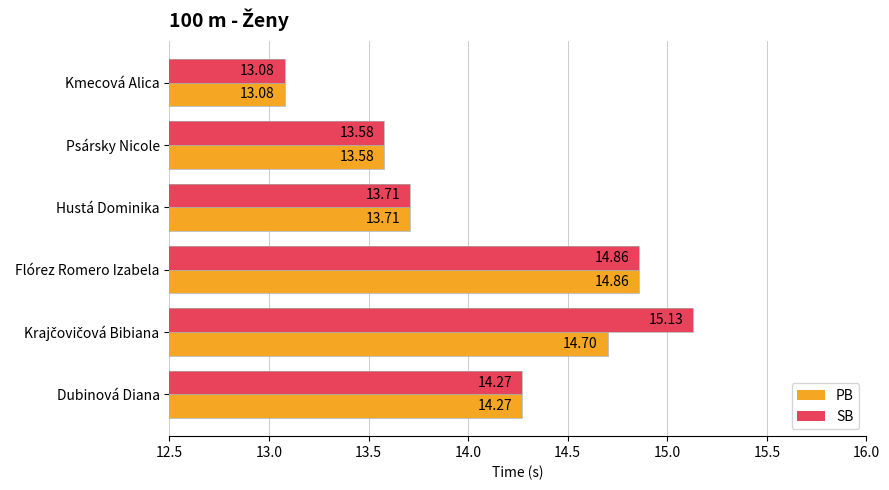

What are all the series names shown in the legend?

PB, SB